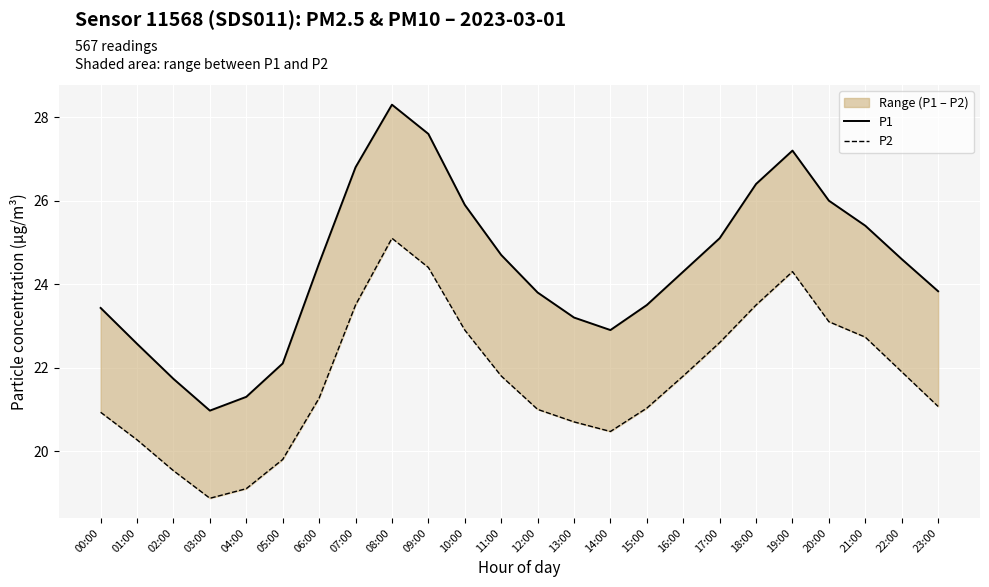

What is the difference between the P1 values at 23:00 and 04:00?

2.5